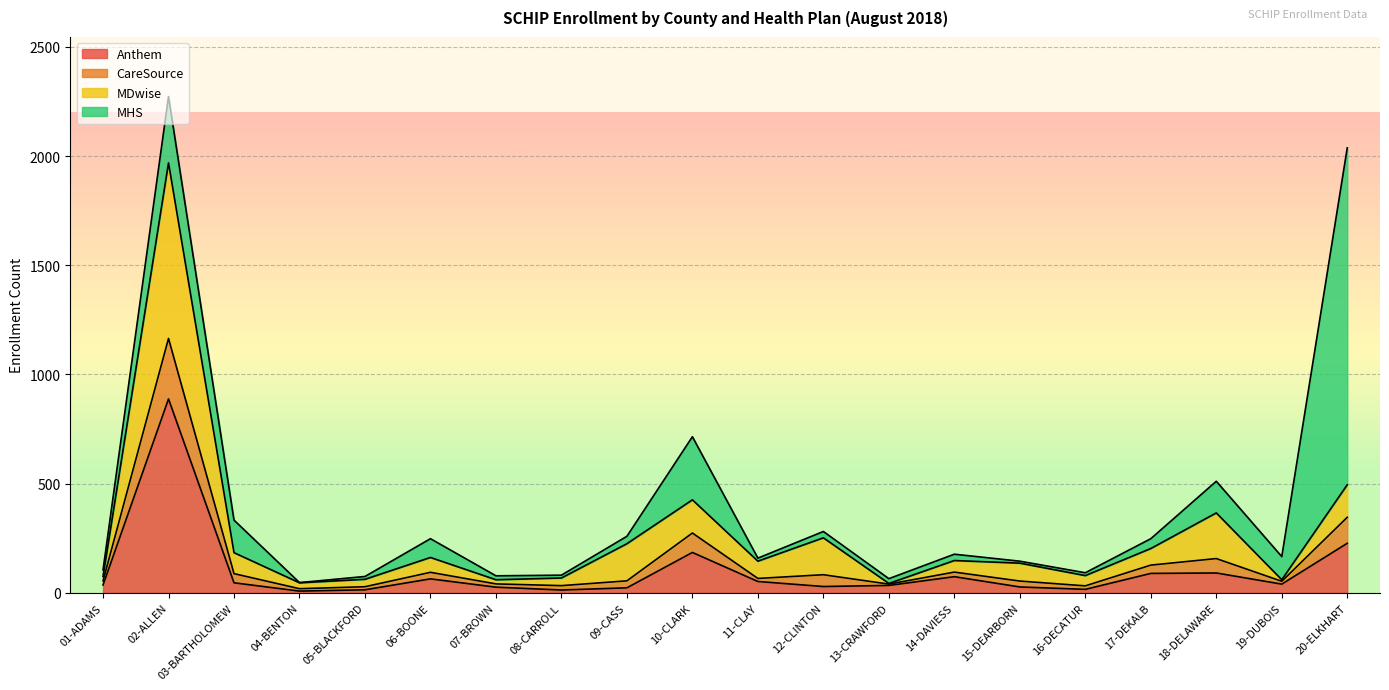

True or false: Anthem has a value of 145 at 17-DEKALB.

False